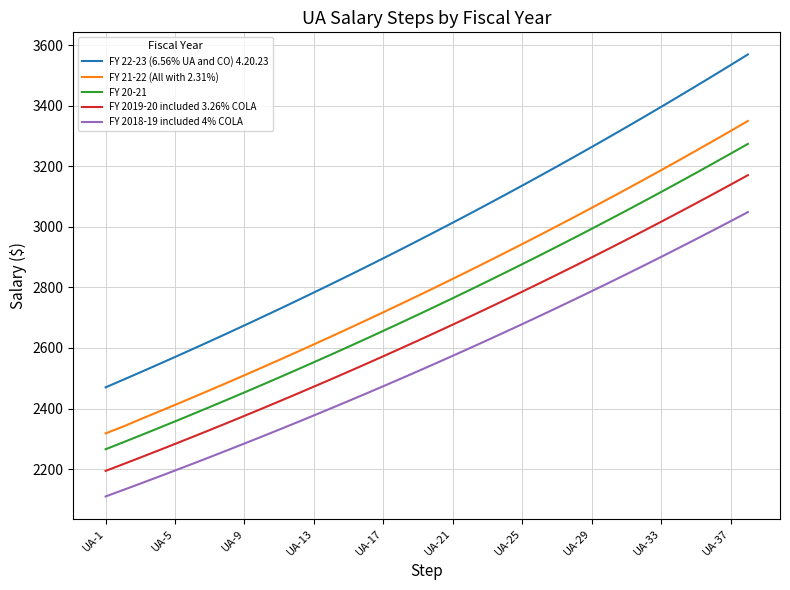

Which series has the largest total across all categories?

FY 22-23 (6.56% UA and CO) 4.20.23